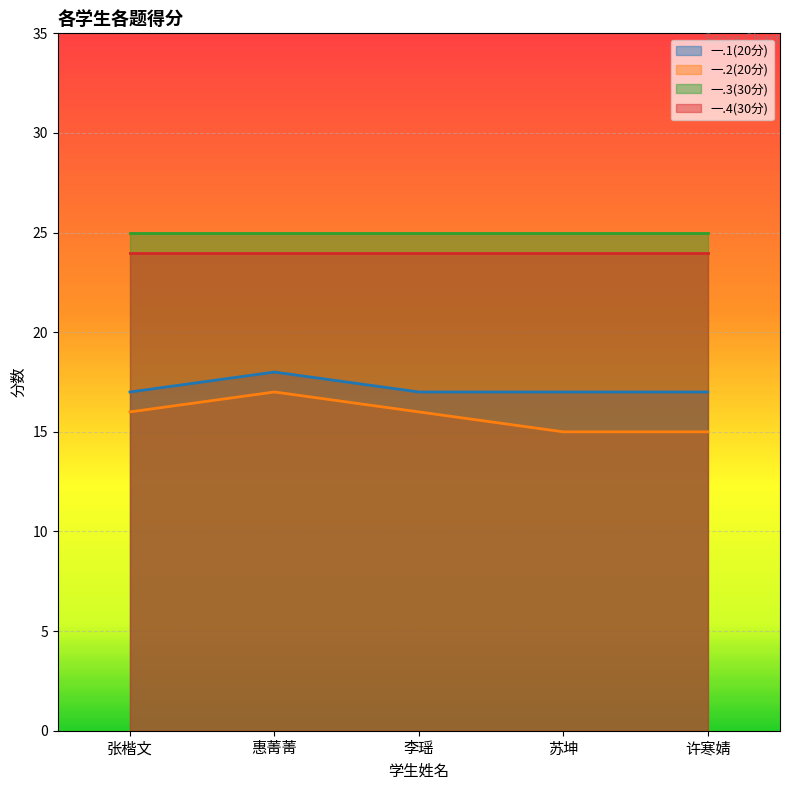

True or false: 一.1(20分) and 一.2(20分) cross at least once.

False